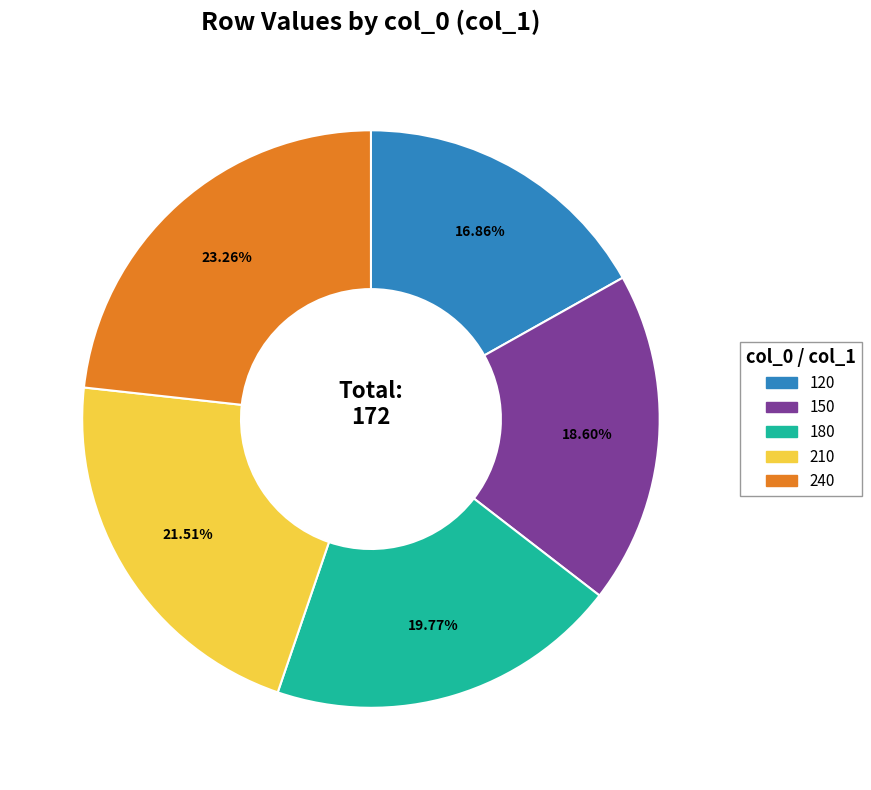

Which category has the smallest portion of the pie?

120